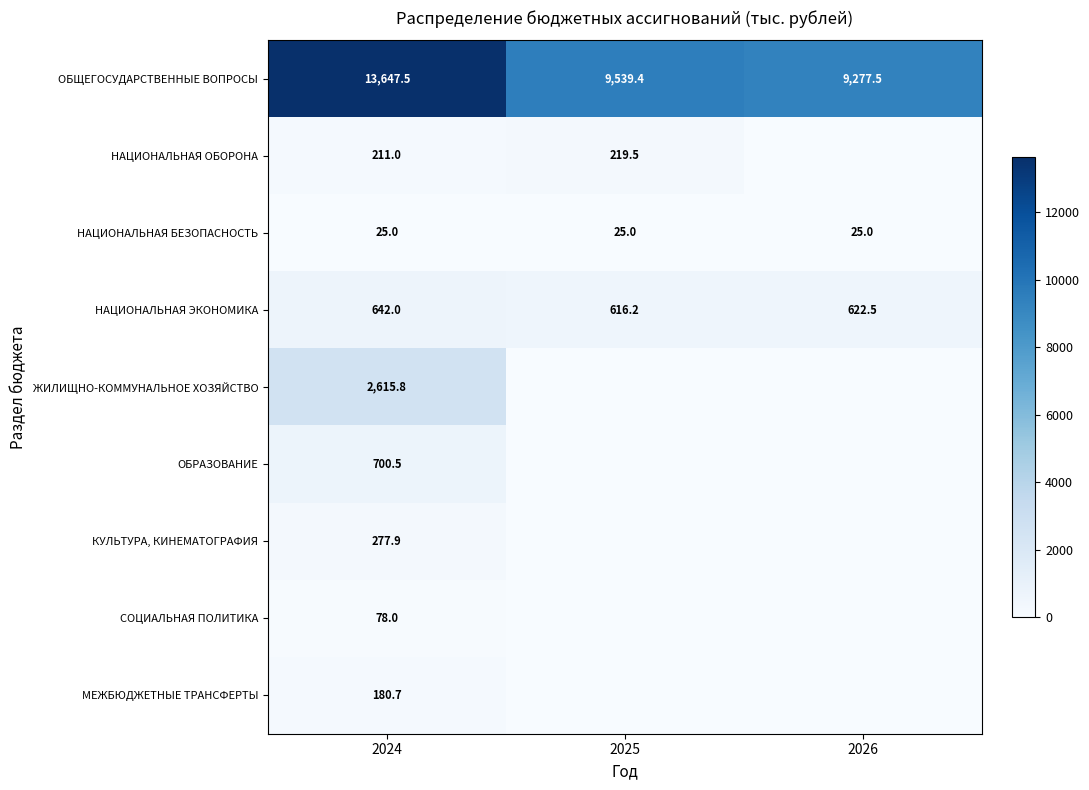

What is the sum of the НАЦИОНАЛЬНАЯ БЕЗОПАСНОСТЬ values at 2026 and 2025?

50.0